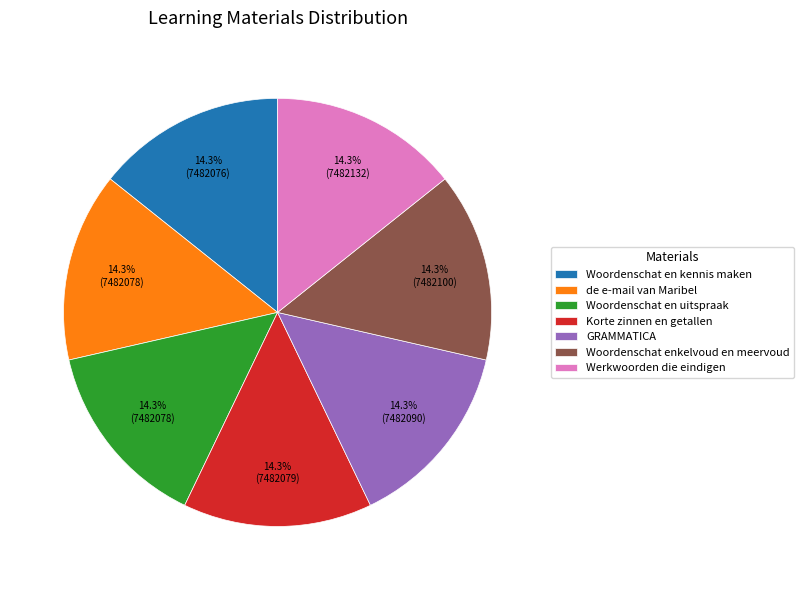

Approximately how many times larger is the value at Korte zinnen en getallen compared to Woordenschat en uitspraak?

1.0